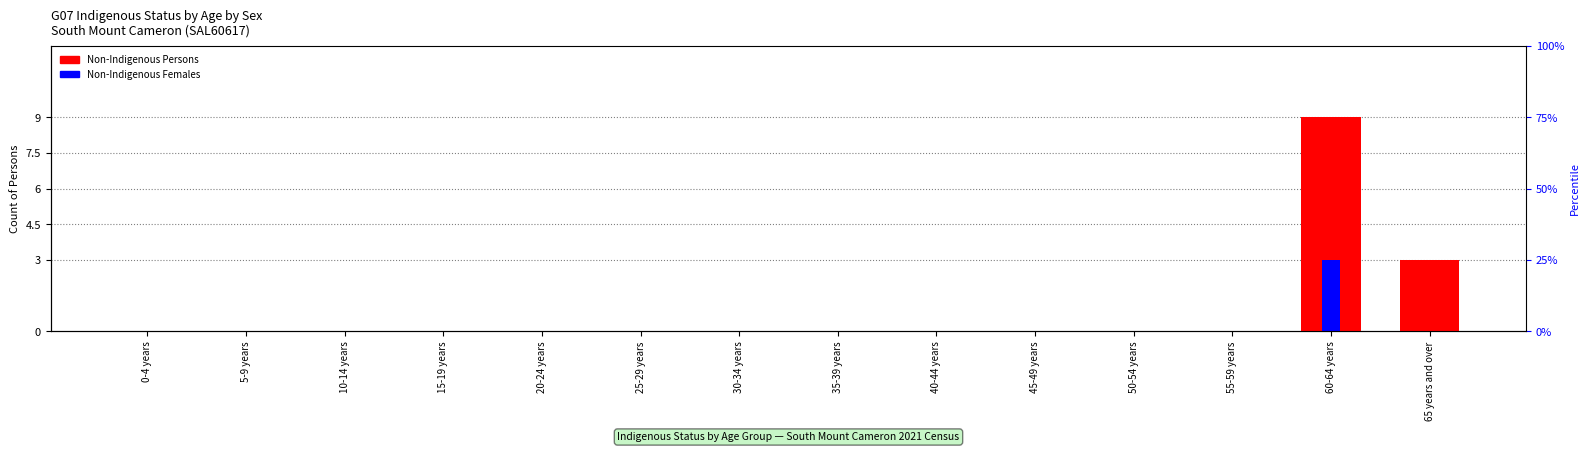

Which series changed the most between 5-9 years and 10-14 years?

Non-Indigenous Persons